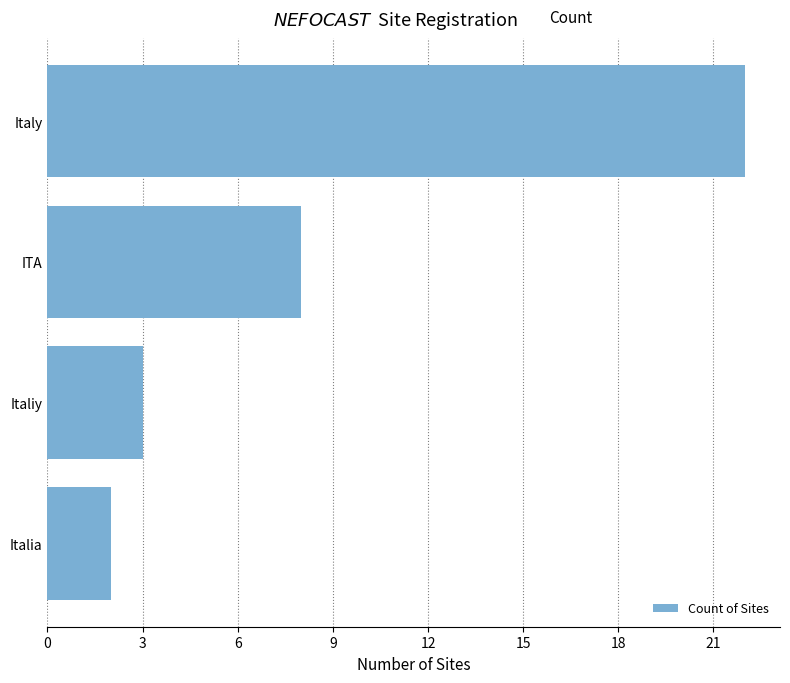

Approximately how many times larger is the value at Italy compared to Italiy?

7.3